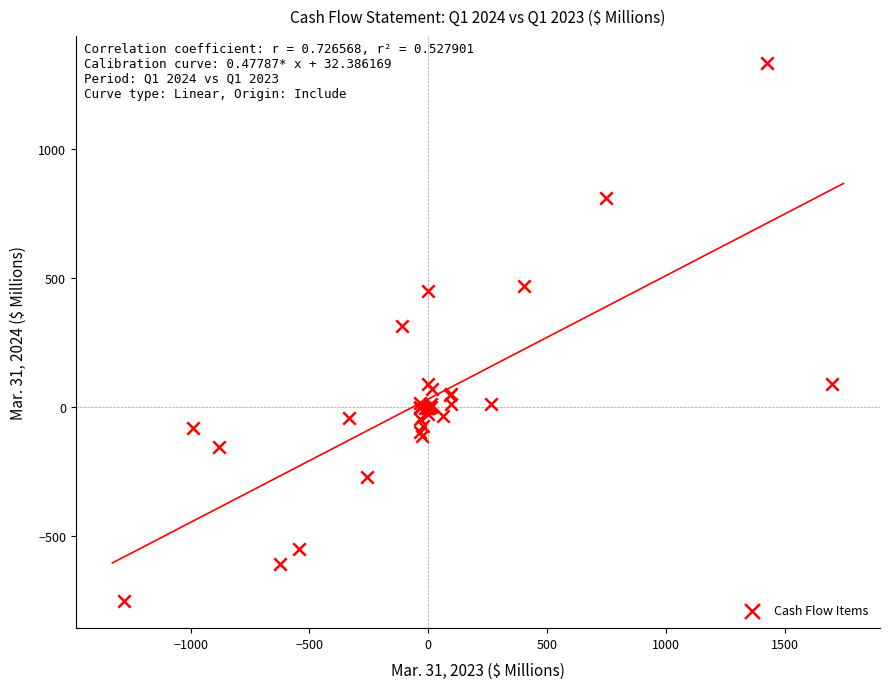

What Y value in the scatter plot is closest to 291?

314